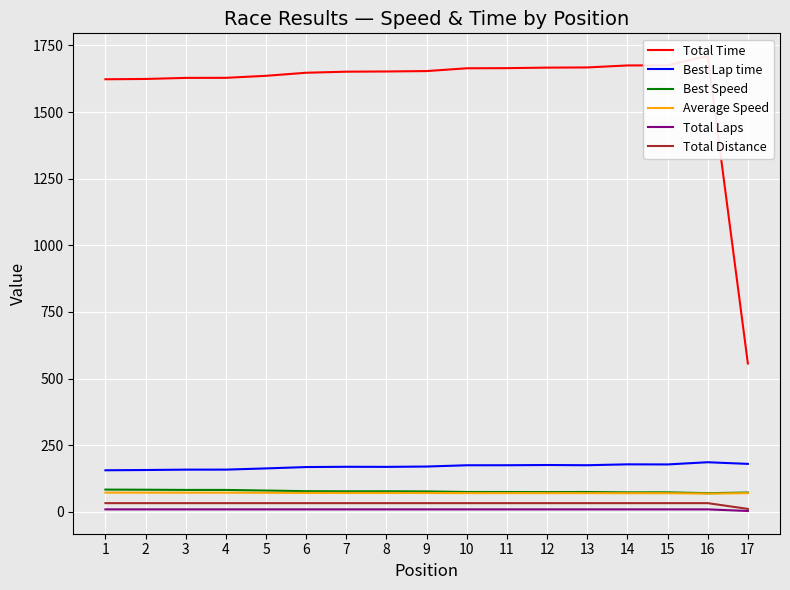

Which series has the largest range (max minus min)?

Total Time